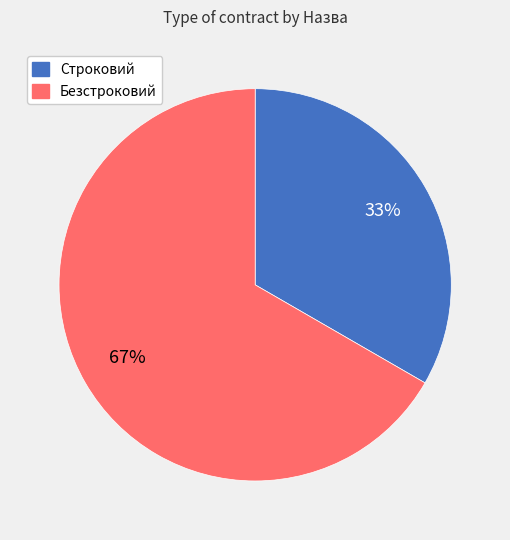

Which has a higher value, Безстроковий or Строковий?

Безстроковий